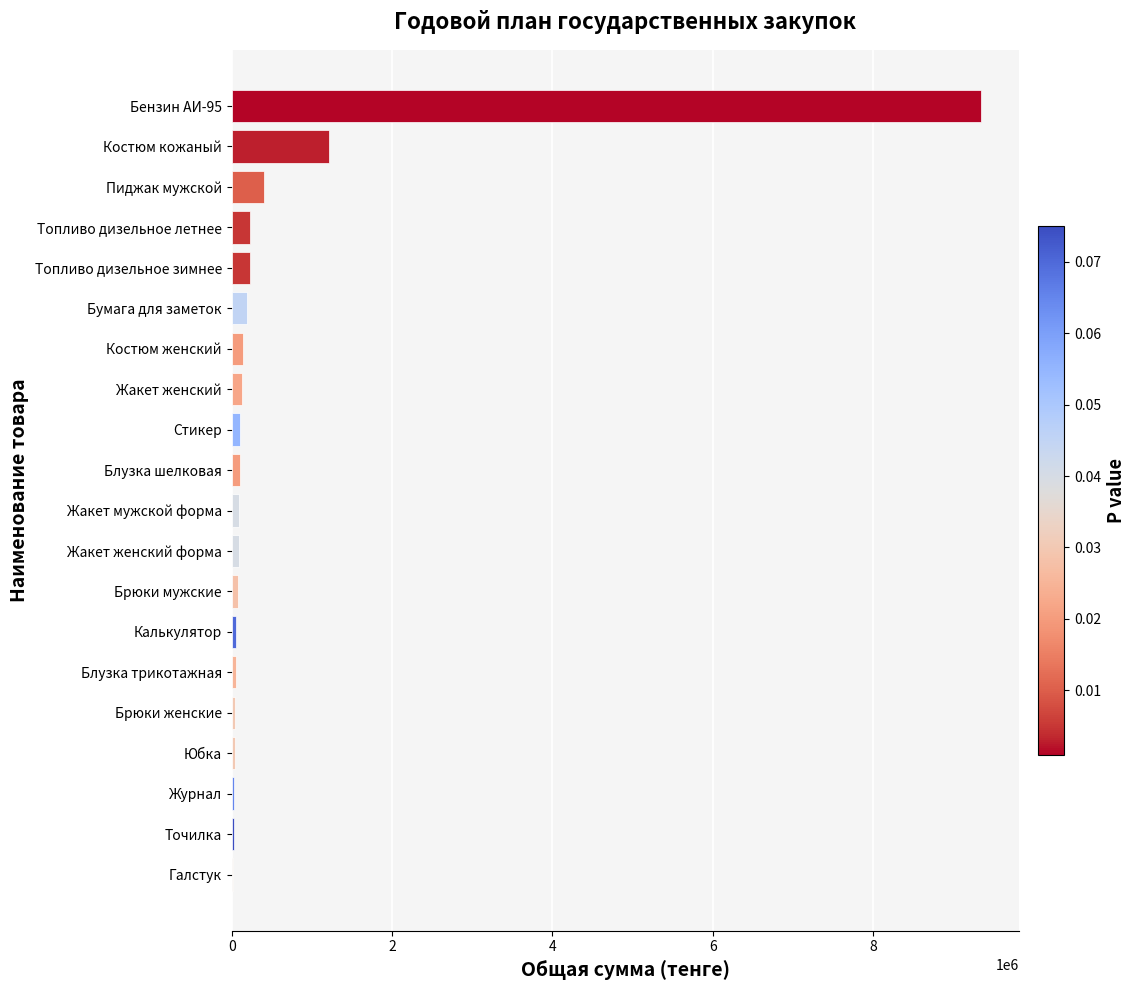

What is the maximum value shown in the chart?

9350000.0